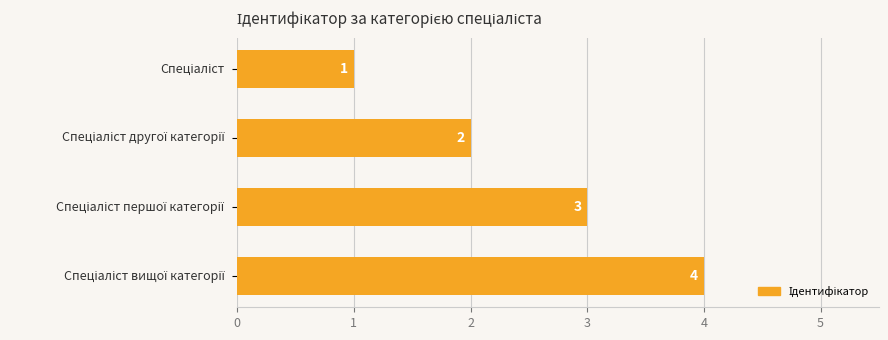

What is the value of the 3rd bar from the top?

3